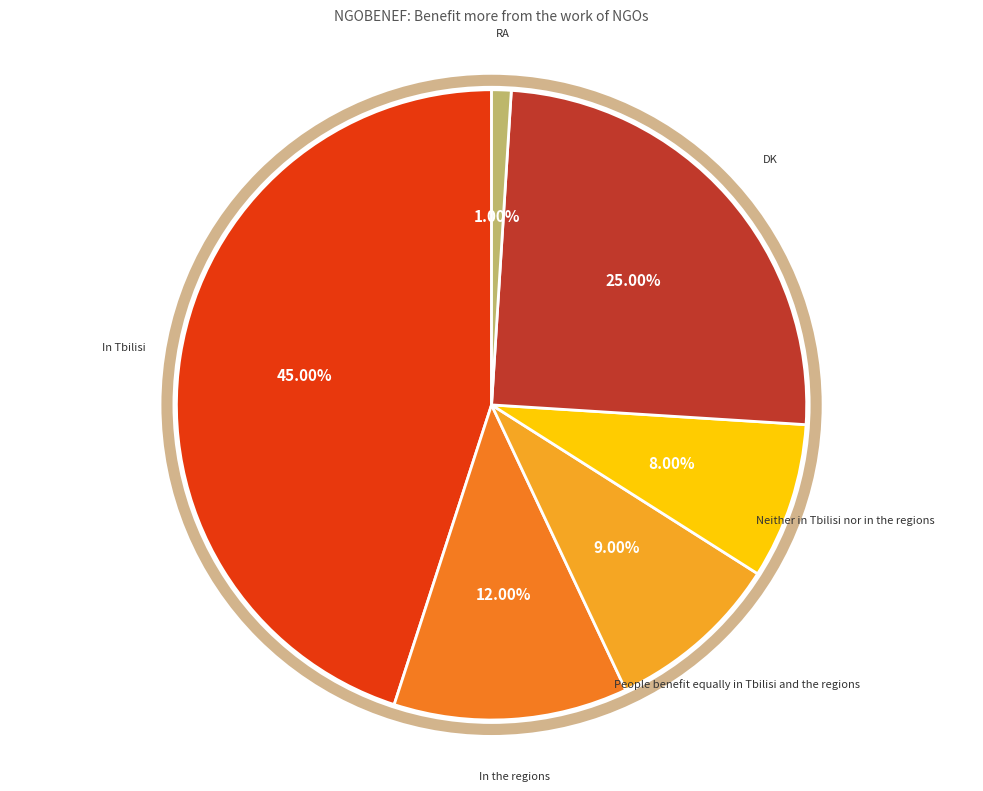

What percentage is the RA slice, to the nearest percent?

1%